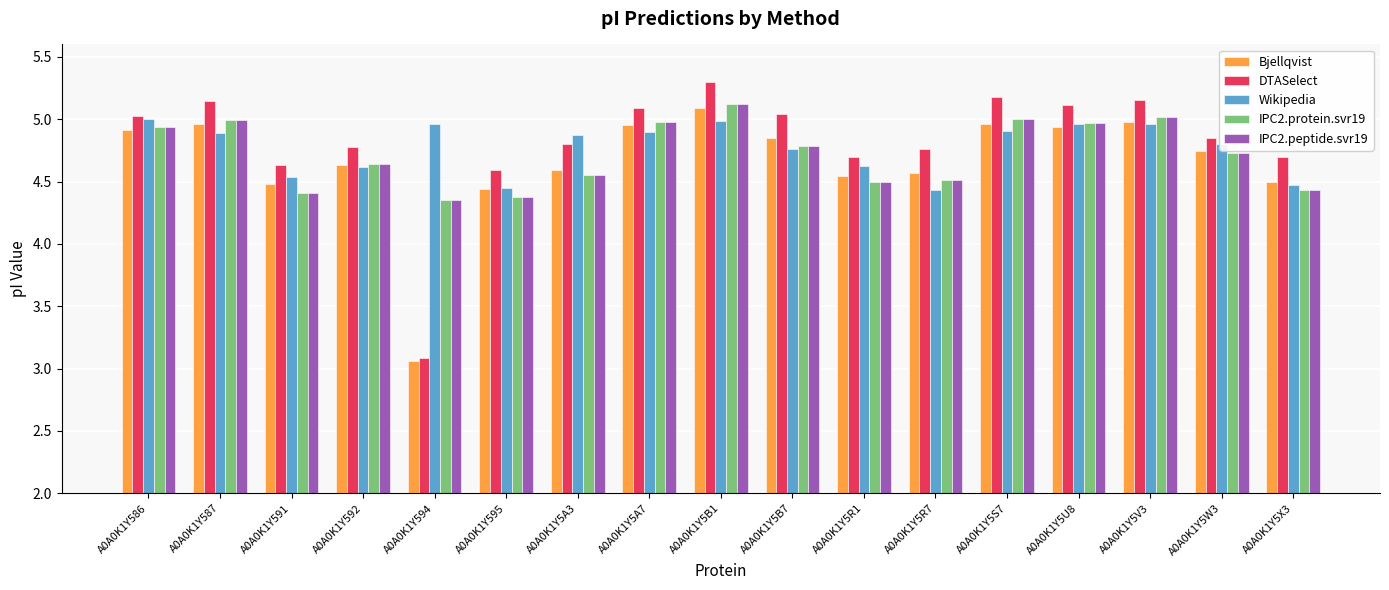

What is the highest value of the DTASelect series?

5.3